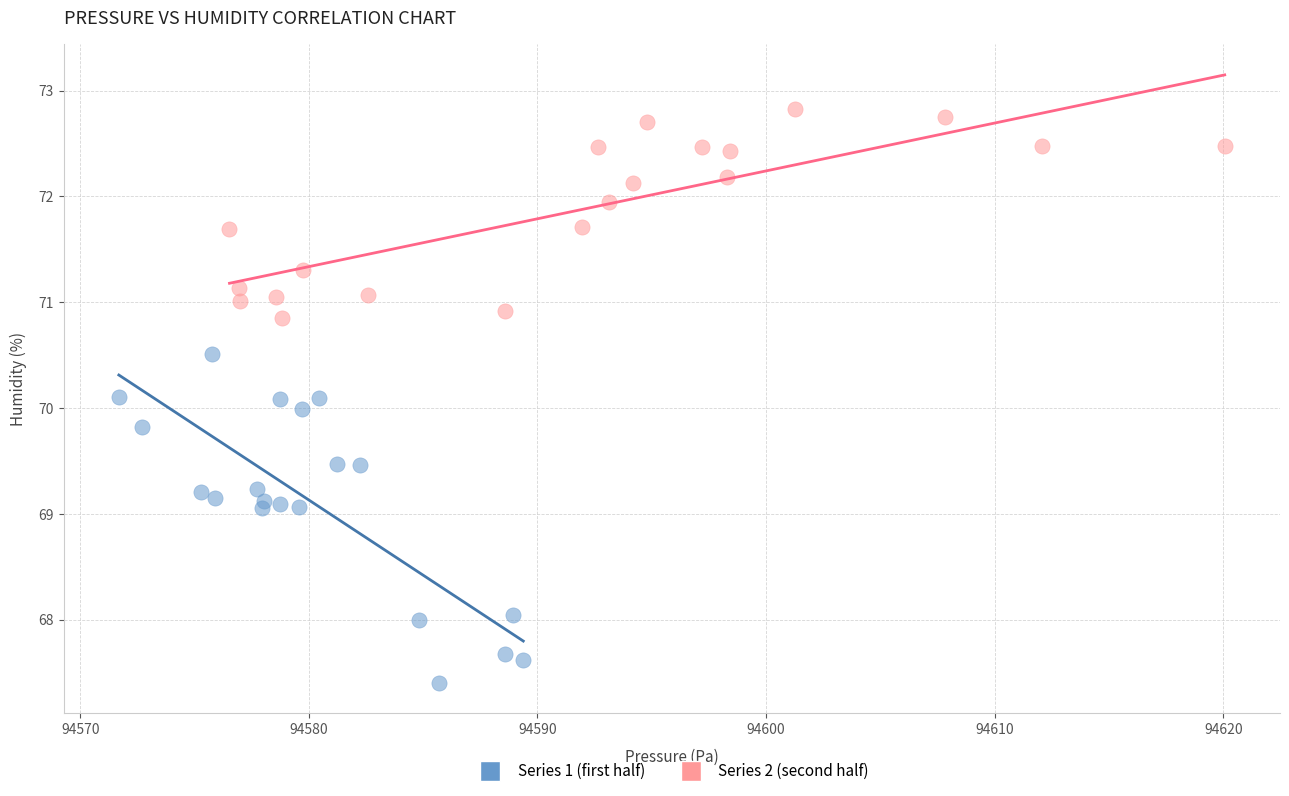

Which series contains the lowest Y value?

Series 1 (first half)